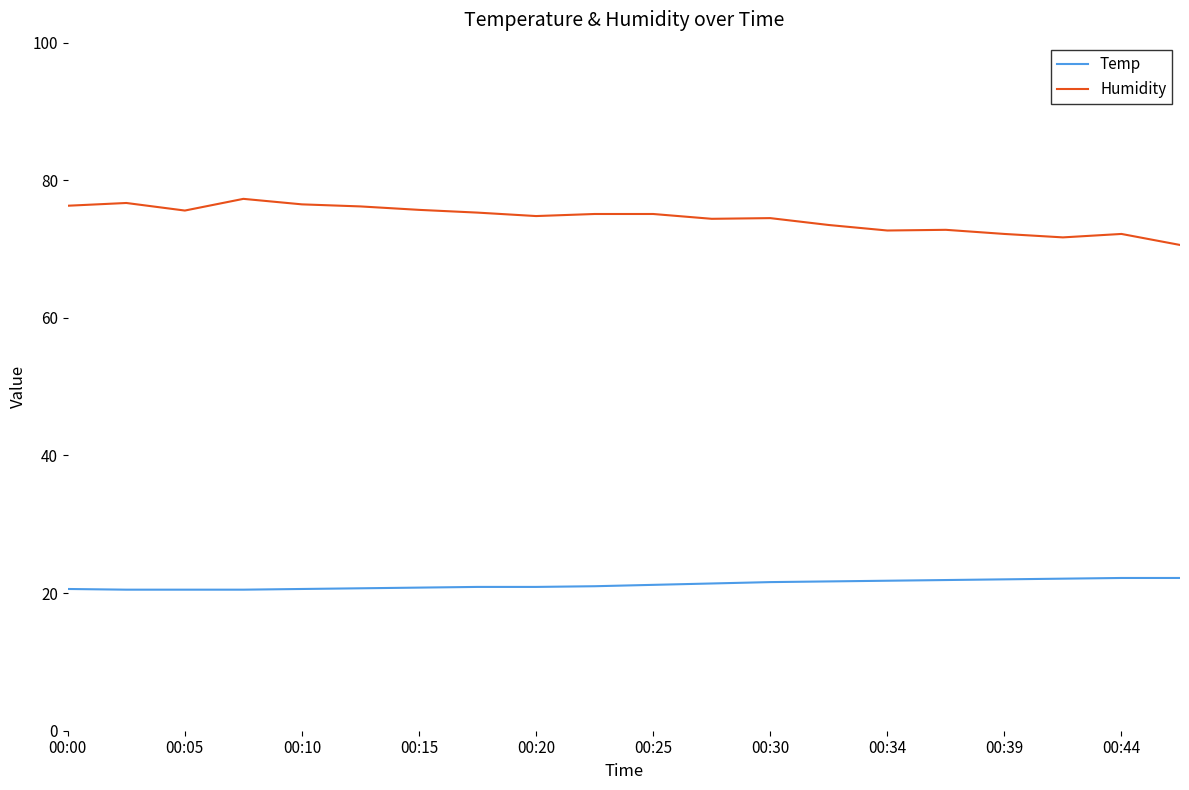

What is the difference between the maximum and minimum values in the Humidity series?

6.7